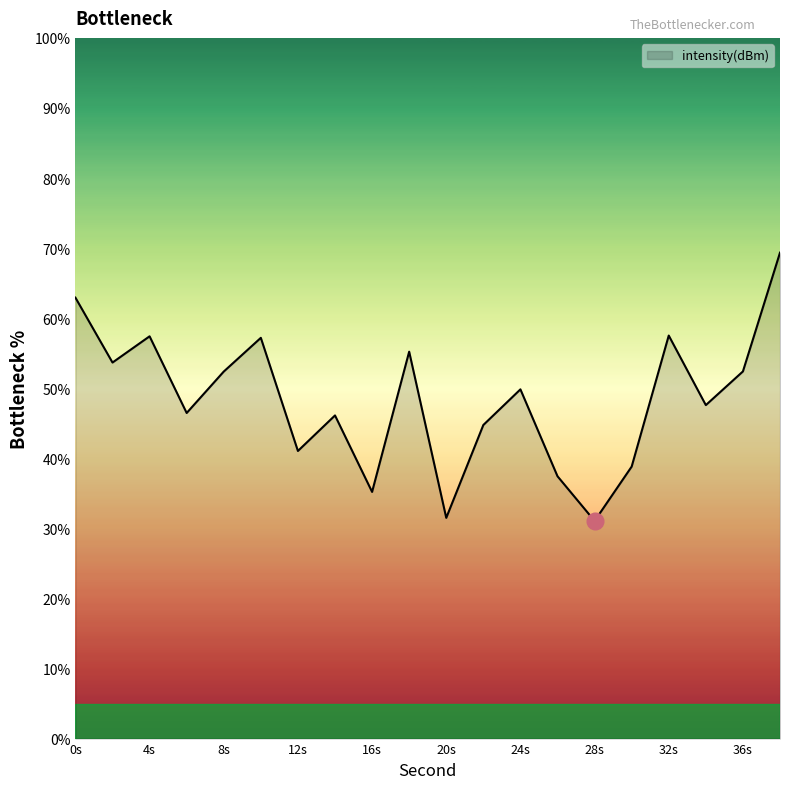

What is the minimum value shown in the chart?

31.1